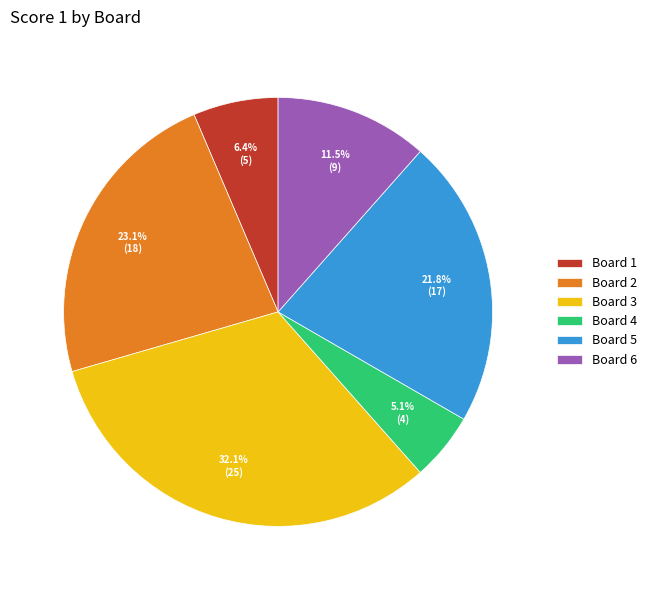

The Board 4 slice represents 5% of the pie. True or false?

True